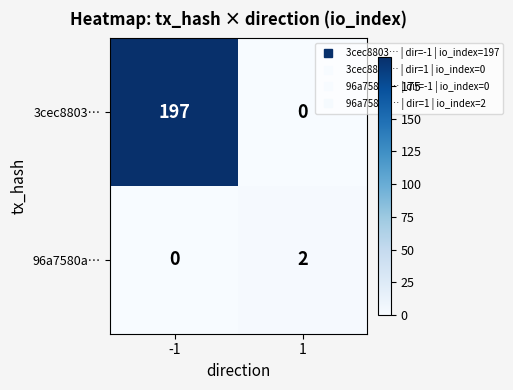

Reading right to left, list all the values displayed in this chart.

3cec8803…: 1=0	-1=197
96a7580a…: 1=2	-1=0